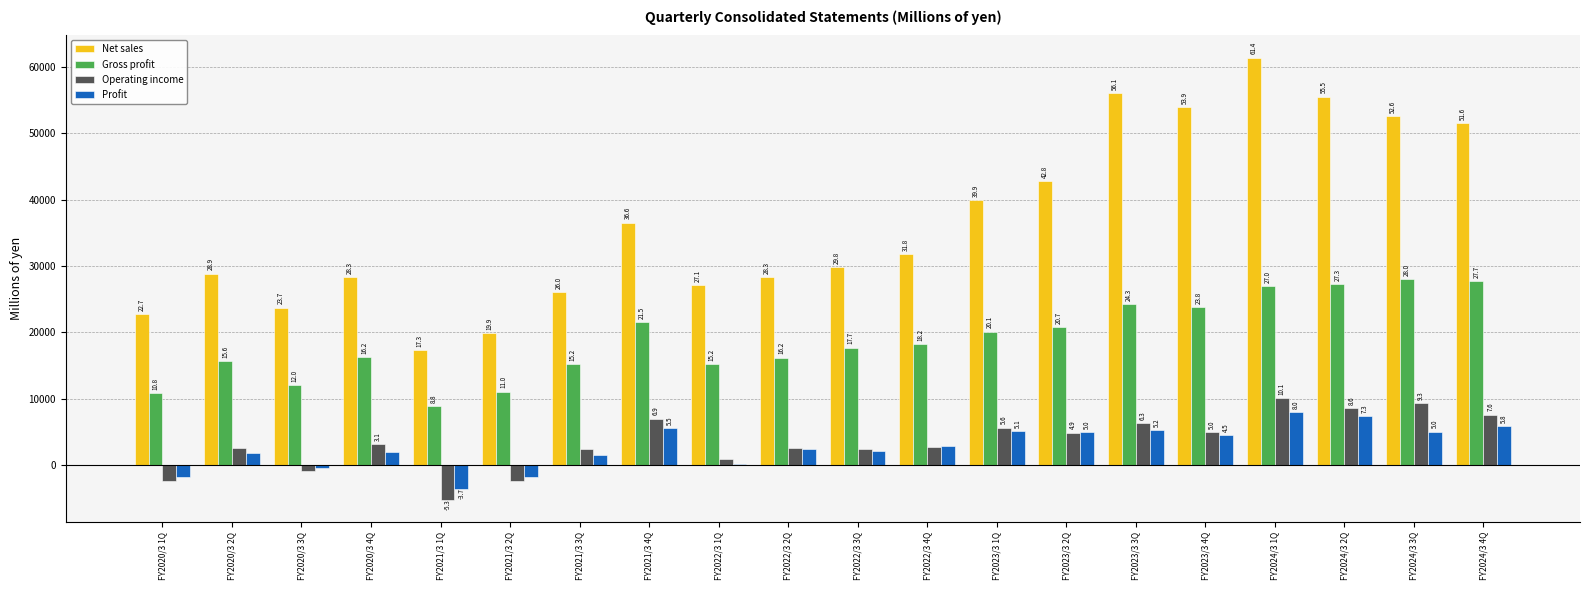

What is the label of the 11th bar from the left?

FY2022/3 3Q